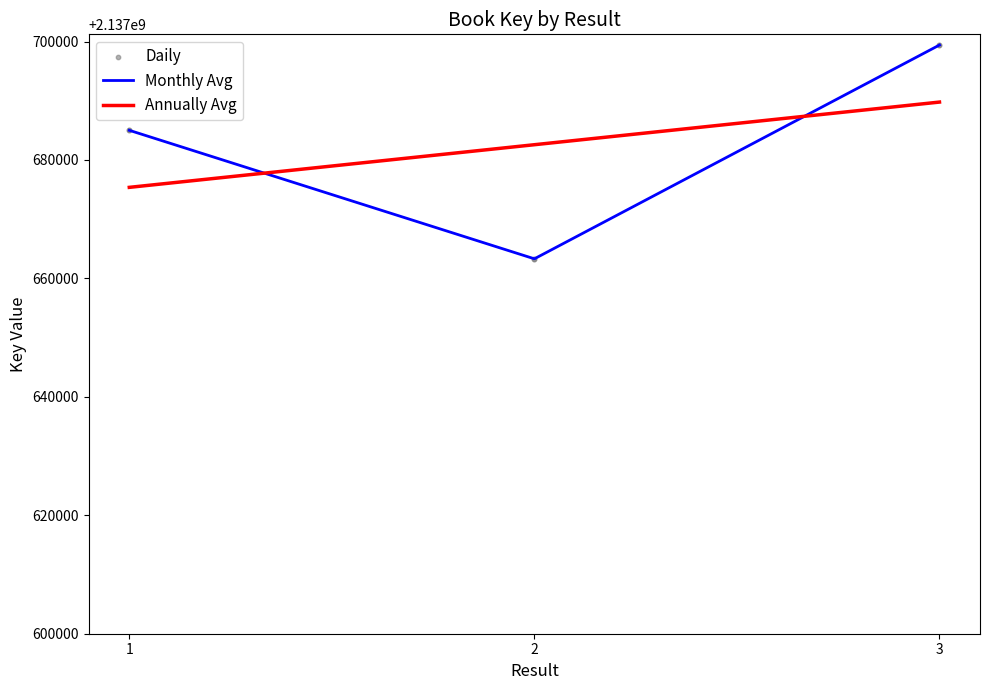

Which series changed the most between 2 and 3?

Monthly Avg